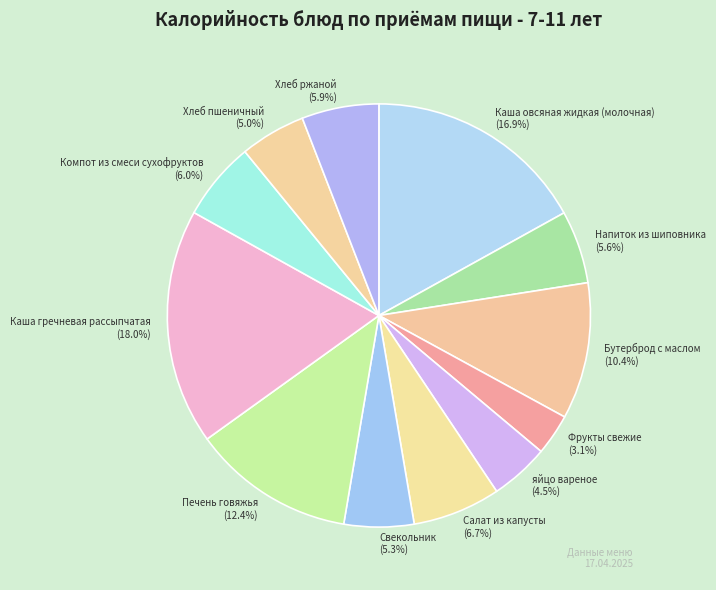

Is it true that Фрукты свежие is 9% of the pie?

False